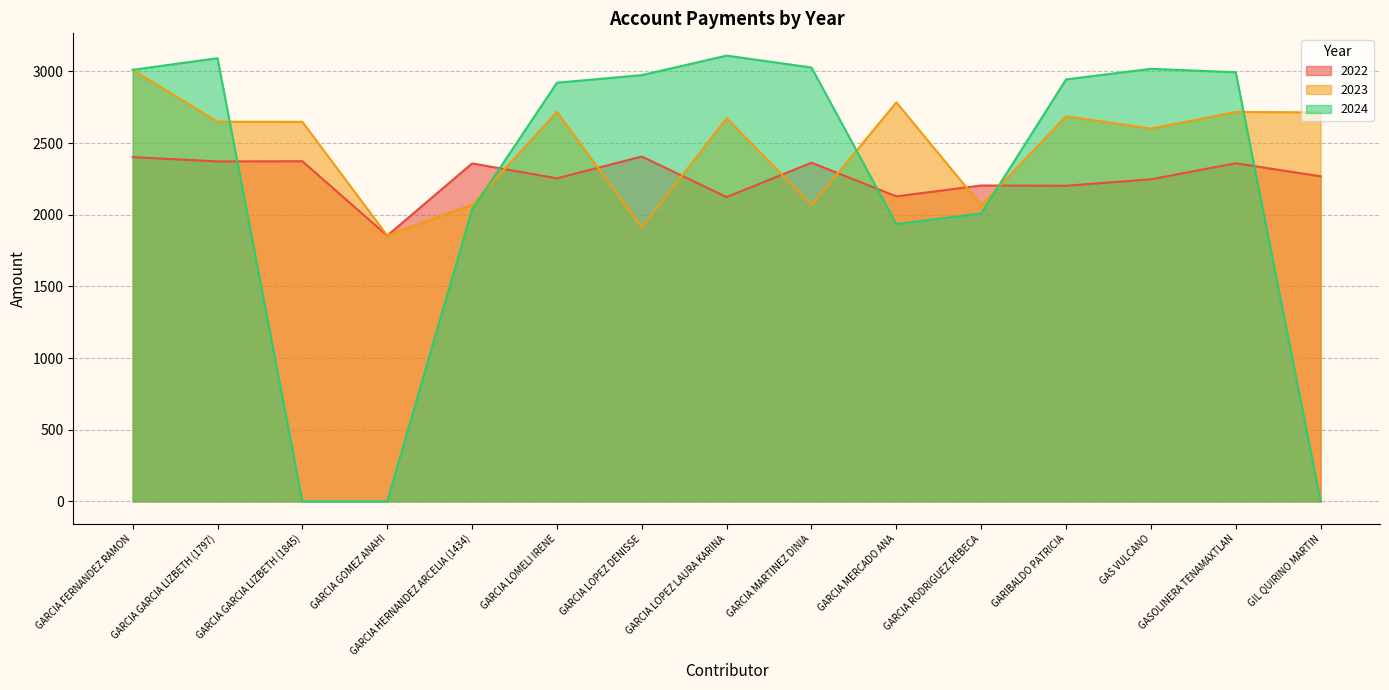

At GARCIA GARCIA LIZBETH (1797), list the series in order from largest to smallest.

2024, 2023, 2022